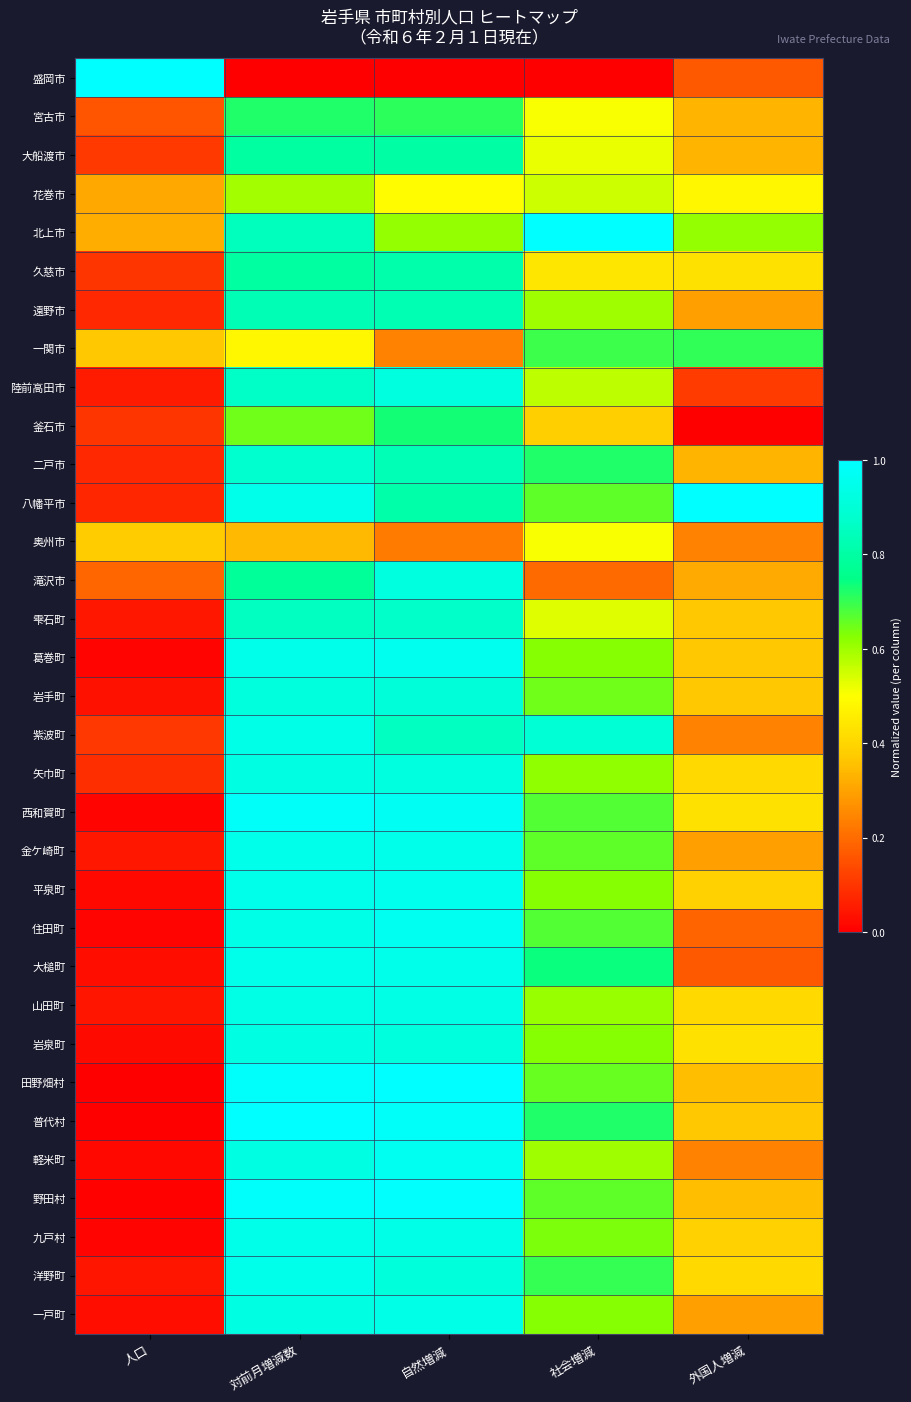

Which series has the widest spread of values?

盛岡市